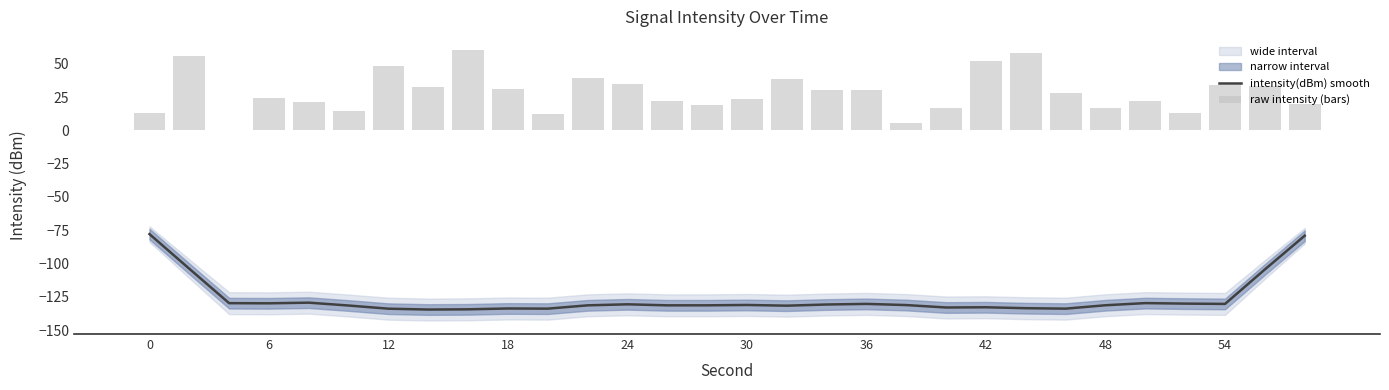

List the series in order of their peak value, lowest first.

intensity(dBm) smooth, raw intensity (bars)